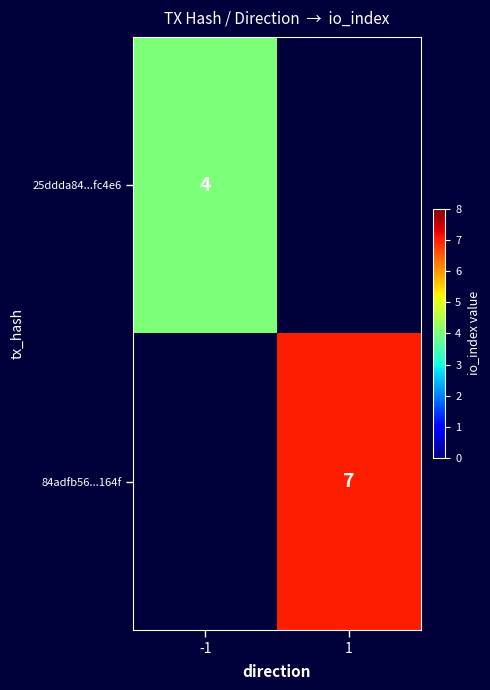

Is the value of 84adfb56...164f at 1 greater than the value of 25ddda84...fc4e6 at -1?

Yes